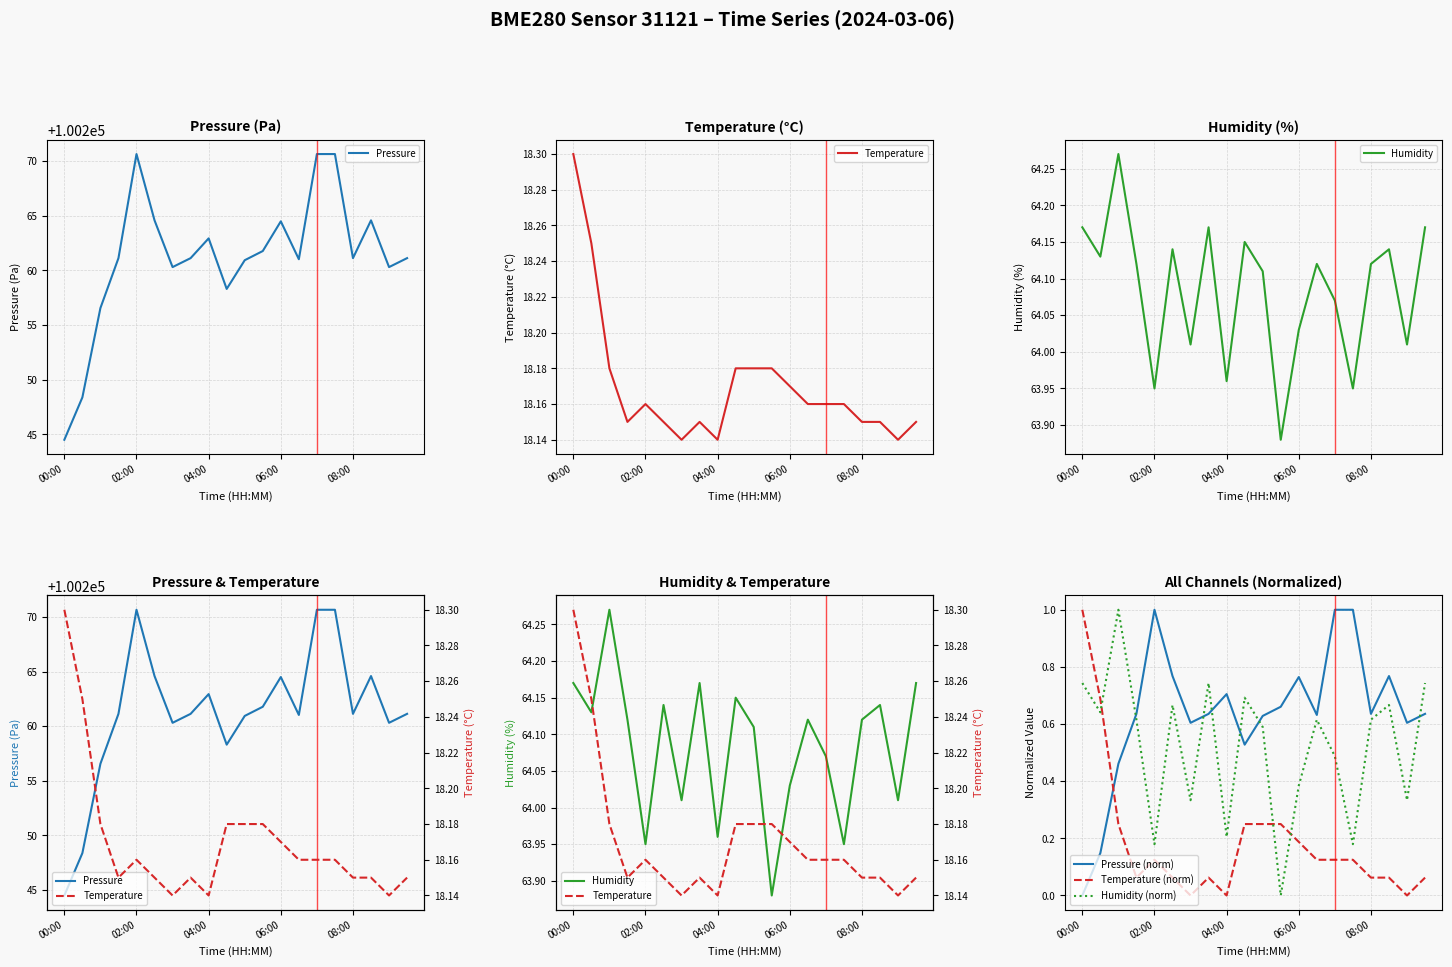

Between 5 and 9, which series saw the biggest shift?

Pressure